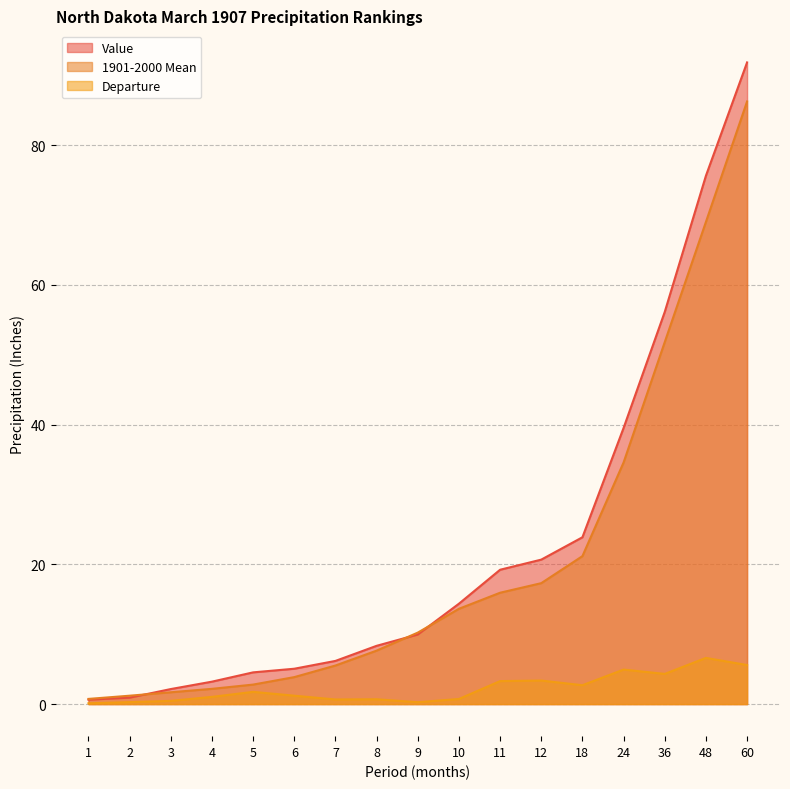

Is it true that Departure equals 0.5 at 2?

False